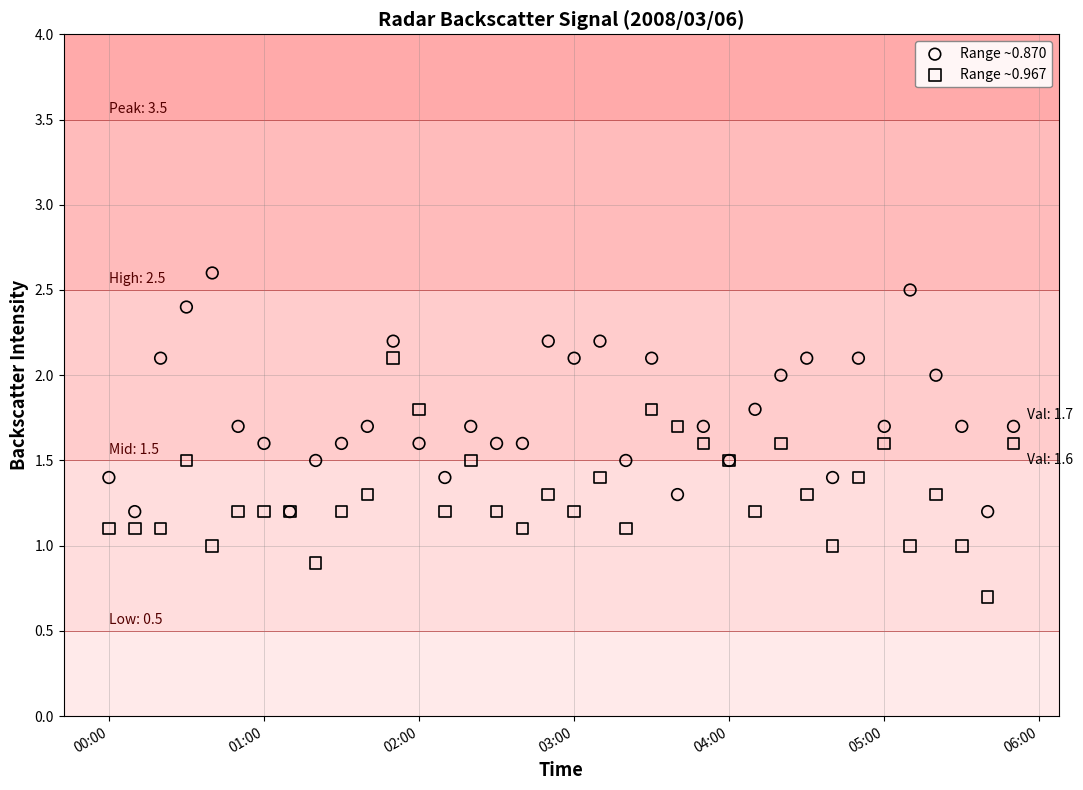

Which series contains the lowest Y value?

Range ~0.967